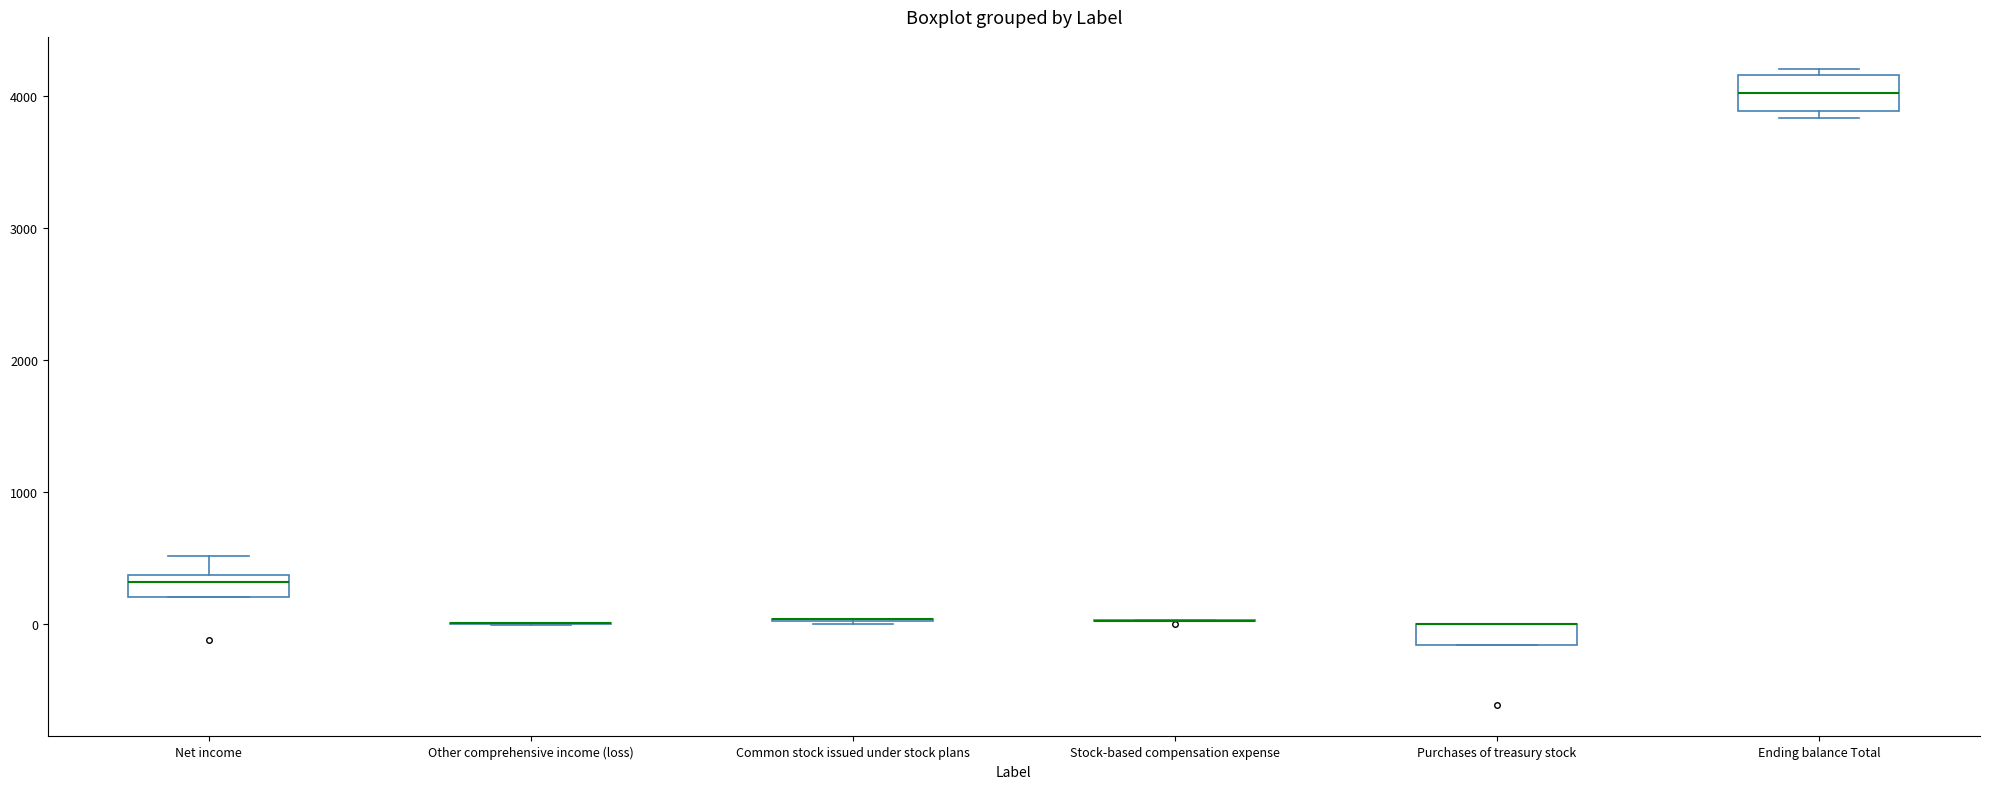

Reading left to right, transcribe this box plot: for each box, give where its median line is, the range the box spans, and where its two whiskers end, as read against the y-axis. The values are not printed on the chart, so give them approximately, as read against the axis.

Net income: median 300, box 200 to 400, whiskers 200 to 500
Other comprehensive income (loss): box collapsed to a line at 0, whiskers 0 to 0
Common stock issued under stock plans: box collapsed to a line at 0, whiskers 0 to 0
Stock-based compensation expense: box collapsed to a line at 0, whiskers 0 to 0
Purchases of treasury stock: median 0 (drawn on the box's upper edge), box -200 to 0, whiskers -200 to 0
Ending balance Total: median 4000, box 3900 to 4200, whiskers 3800 to 4200 (just above the box's upper edge)